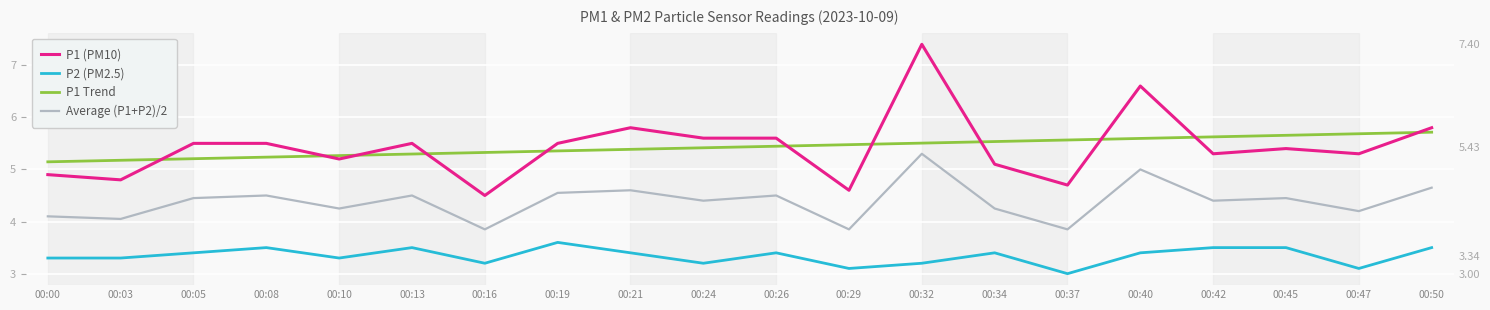

What is the value of the Average (P1+P2)/2 point at the 5th from the left?

4.2